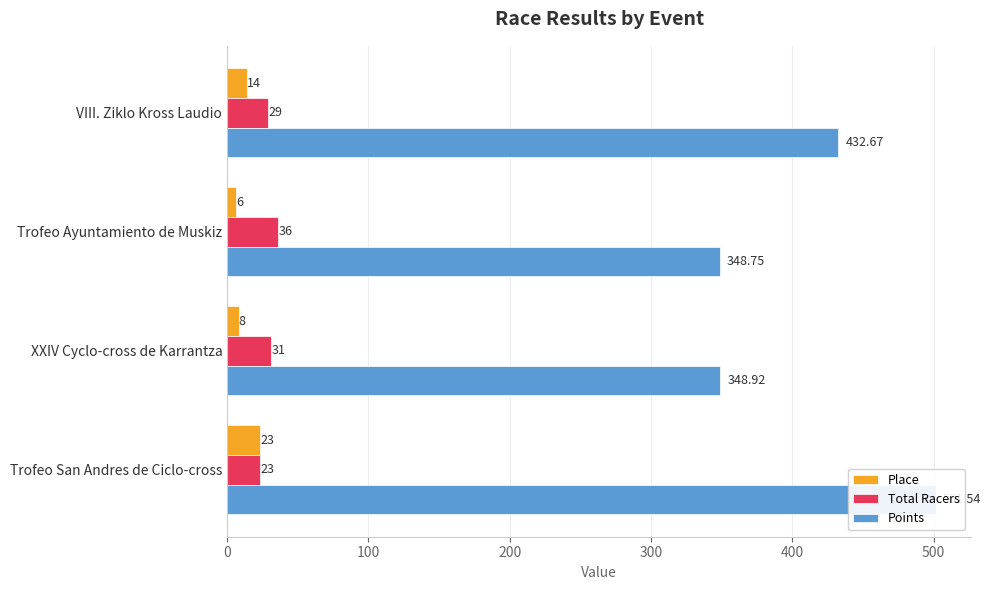

Which series changed the most between Trofeo Ayuntamiento de Muskiz and Trofeo San Andres de Ciclo-cross?

Points